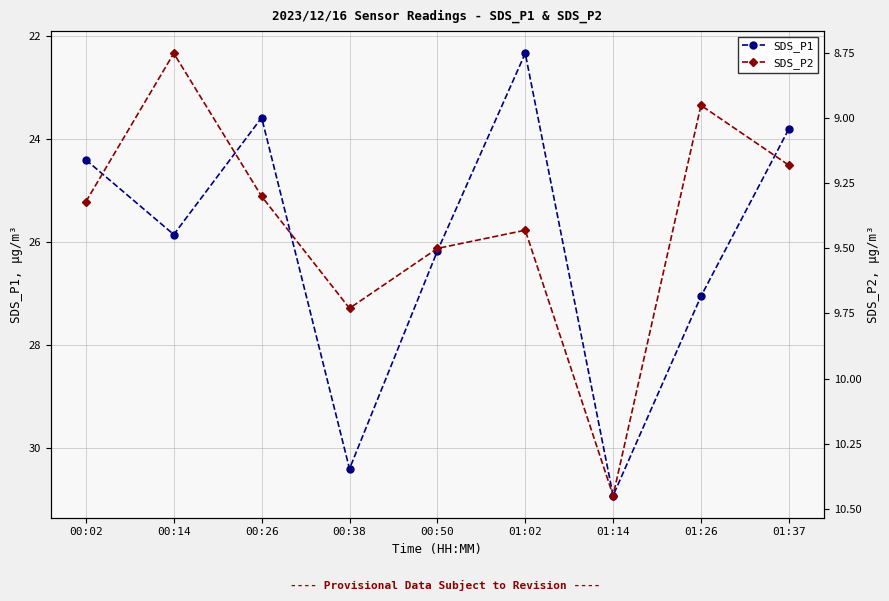

How many distinct data groups are displayed?

2